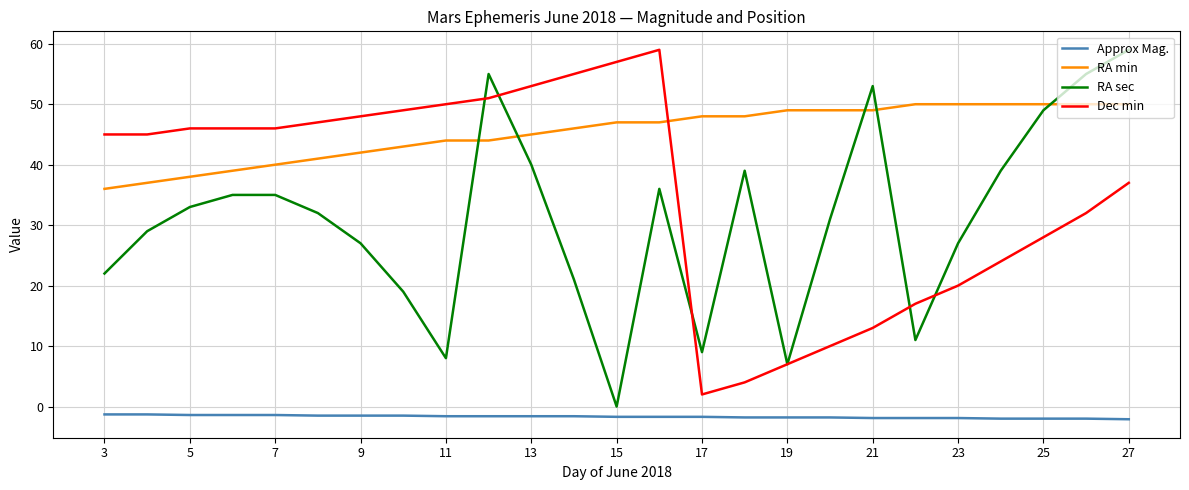

Which series has the largest total across all categories?

RA min